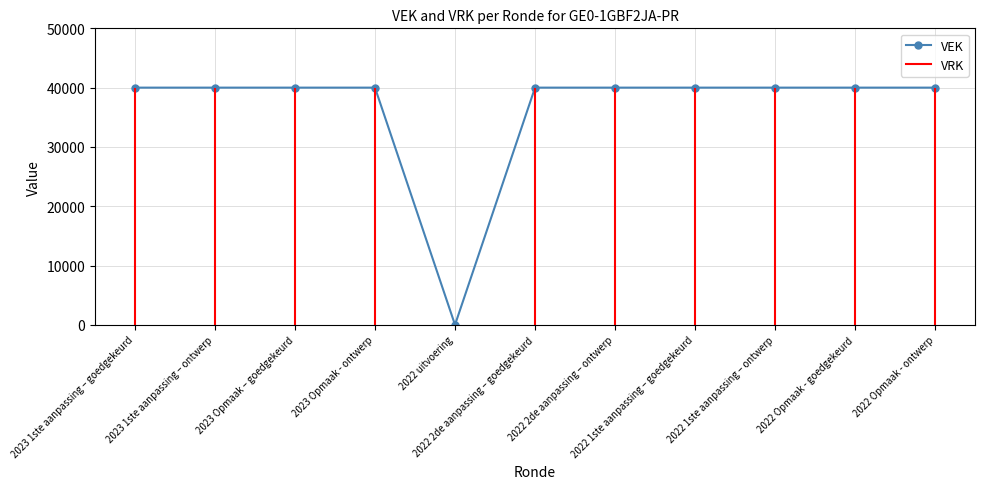

List the labels in order of value, smallest first.

2022 uitvoering, 2023 1ste aanpassing – goedgekeurd, 2023 1ste aanpassing – ontwerp, 2023 Opmaak – goedgekeurd, 2023 Opmaak - ontwerp, 2022 2de aanpassing – goedgekeurd, 2022 2de aanpassing – ontwerp, 2022 1ste aanpassing – goedgekeurd, 2022 1ste aanpassing – ontwerp, 2022 Opmaak - goedgekeurd, 2022 Opmaak - ontwerp